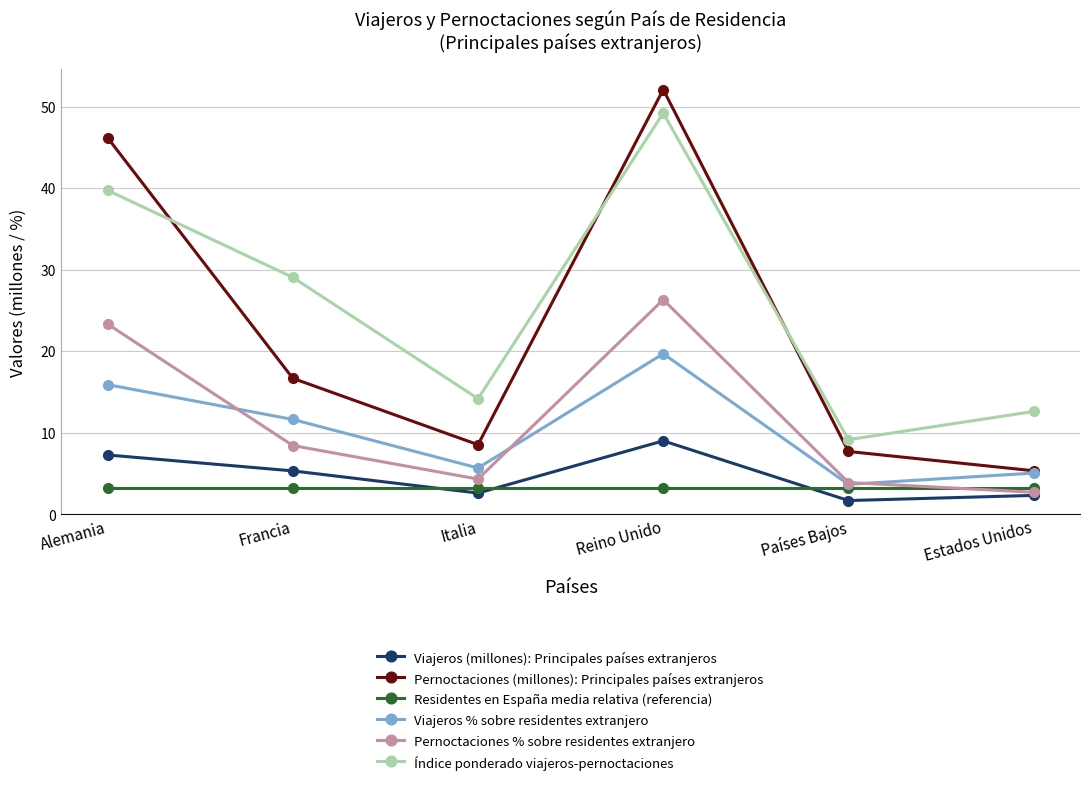

In Pernoctaciones % sobre residentes extranjero, how many points are higher than both neighbors (excluding endpoints)?

1